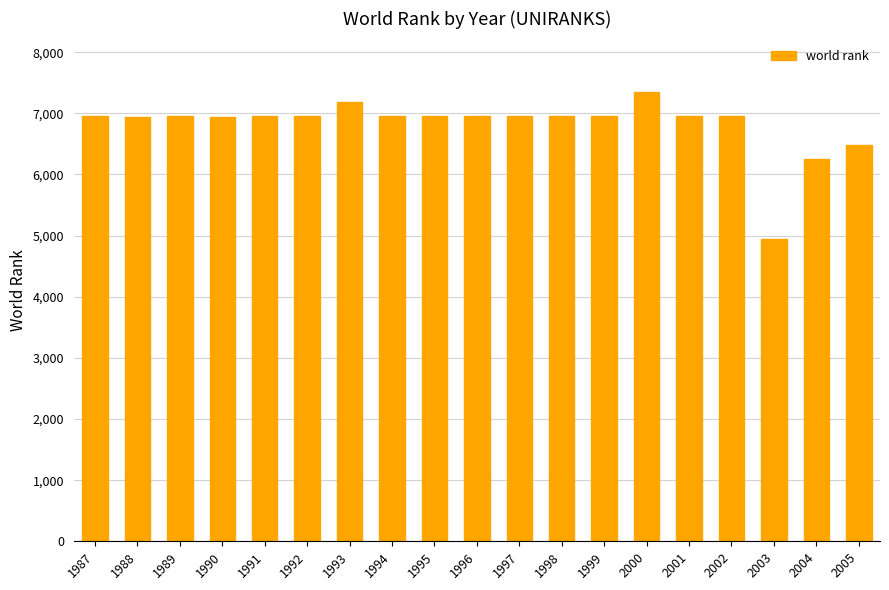

What is the value of the 11th bar from the left?

6959